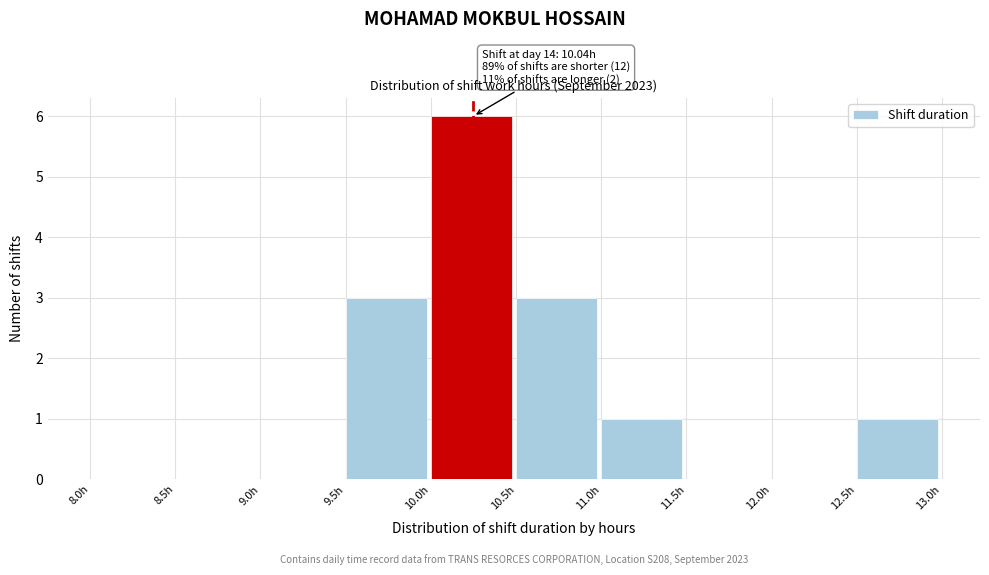

Which range on the x-axis has the tallest bar?

10.0 to 10.5